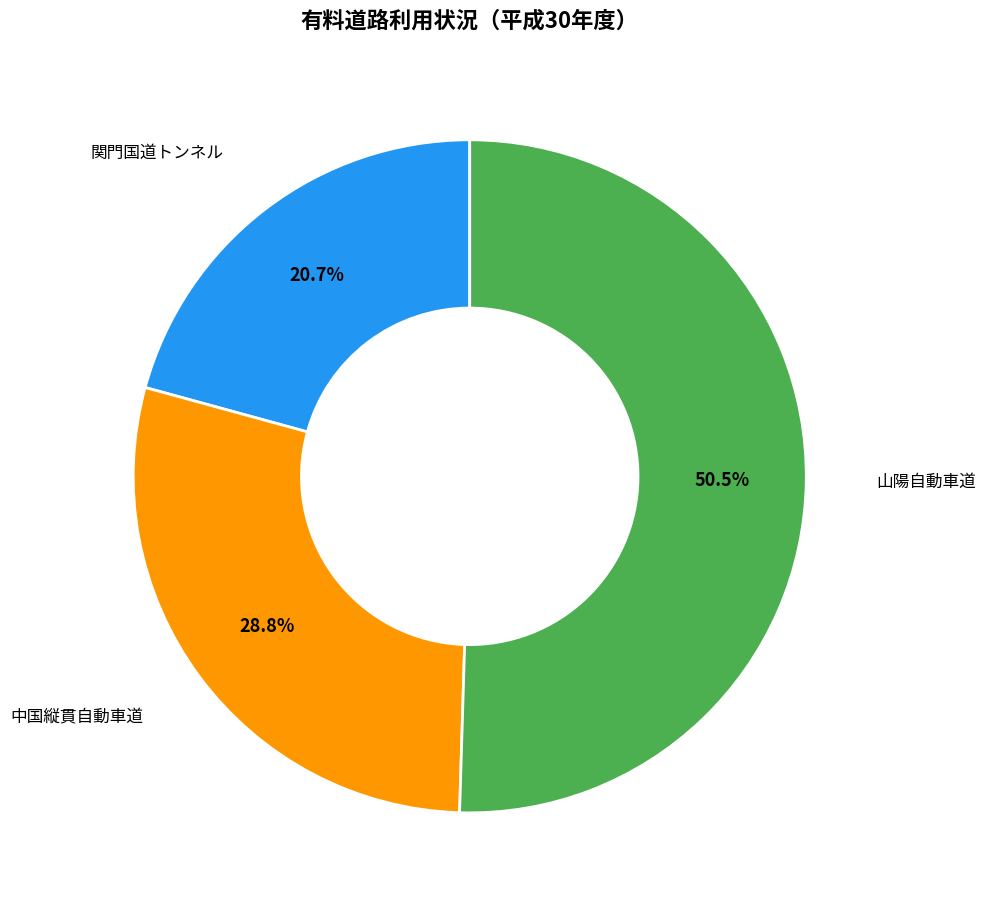

To the nearest percent, what is the average slice percentage?

33%